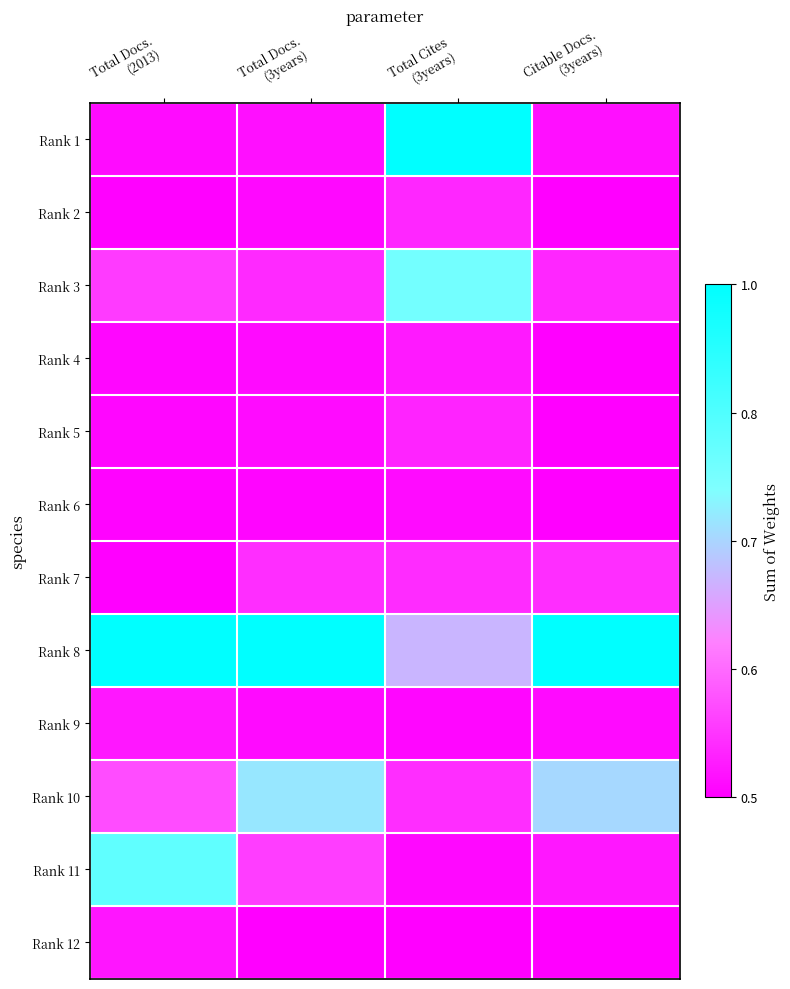

Reading left to right, list all the values displayed in this chart.

Rank 1: Total Docs.
(2013)=0.0	Total Docs.
(3years)=0.0	Total Cites
(3years)=1.0	Citable Docs.
(3years)=0.0
Rank 2: Total Docs.
(2013)=0.0	Total Docs.
(3years)=0.0	Total Cites
(3years)=0.1	Citable Docs.
(3years)=0.0
Rank 3: Total Docs.
(2013)=0.1	Total Docs.
(3years)=0.1	Total Cites
(3years)=0.6	Citable Docs.
(3years)=0.1
Rank 4: Total Docs.
(2013)=0.0	Total Docs.
(3years)=0.0	Total Cites
(3years)=0.1	Citable Docs.
(3years)=0.0
Rank 5: Total Docs.
(2013)=0.0	Total Docs.
(3years)=0.0	Total Cites
(3years)=0.1	Citable Docs.
(3years)=0.0
Rank 6: Total Docs.
(2013)=0.0	Total Docs.
(3years)=0.0	Total Cites
(3years)=0.0	Citable Docs.
(3years)=0.0
Rank 7: Total Docs.
(2013)=0.0	Total Docs.
(3years)=0.1	Total Cites
(3years)=0.1	Citable Docs.
(3years)=0.1
Rank 8: Total Docs.
(2013)=1.0	Total Docs.
(3years)=1.0	Total Cites
(3years)=0.4	Citable Docs.
(3years)=1.0
Rank 9: Total Docs.
(2013)=0.1	Total Docs.
(3years)=0.0	Total Cites
(3years)=0.0	Citable Docs.
(3years)=0.0
Rank 10: Total Docs.
(2013)=0.2	Total Docs.
(3years)=0.5	Total Cites
(3years)=0.1	Citable Docs.
(3years)=0.5
Rank 11: Total Docs.
(2013)=0.7	Total Docs.
(3years)=0.1	Total Cites
(3years)=0.0	Citable Docs.
(3years)=0.1
Rank 12: Total Docs.
(2013)=0.1	Total Docs.
(3years)=0.0	Total Cites
(3years)=0.0	Citable Docs.
(3years)=0.0